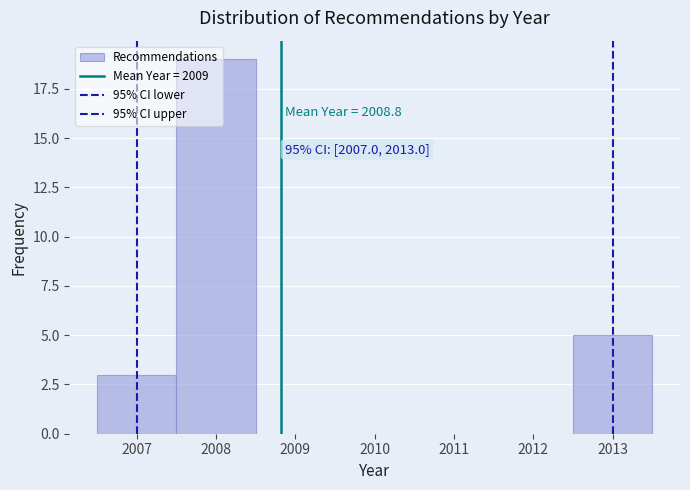

Over which range of the x-axis is the bar tallest?

2007.5 to 2008.5